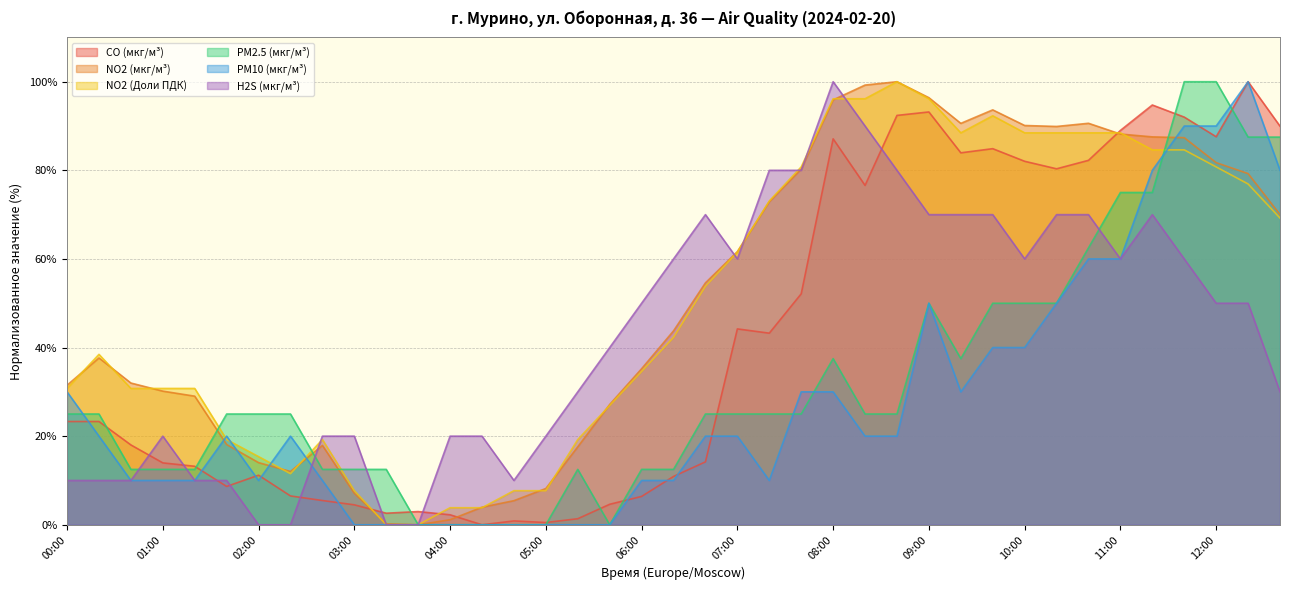

At which category does NO2 (мкг/м³) reach its first local valley?

02:20